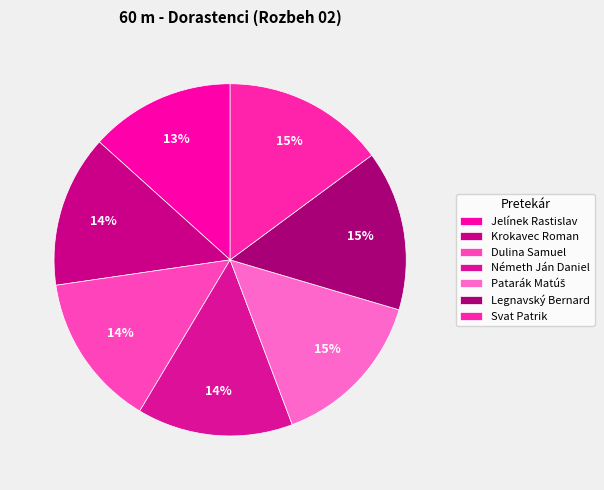

Is it true that Dulina Samuel is 14% of the pie?

True